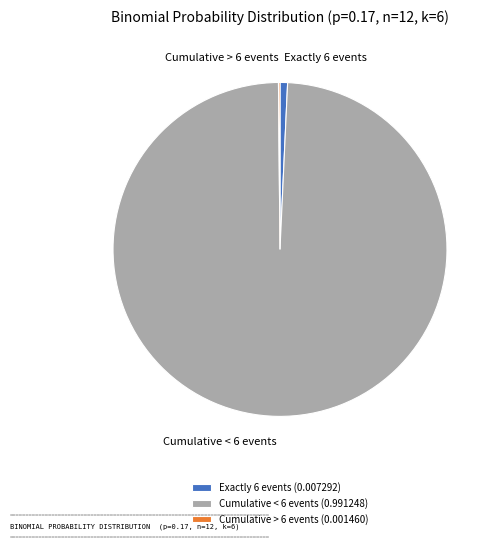

Is the sum of Exactly 6 events and Cumulative < 6 events greater than half?

Yes